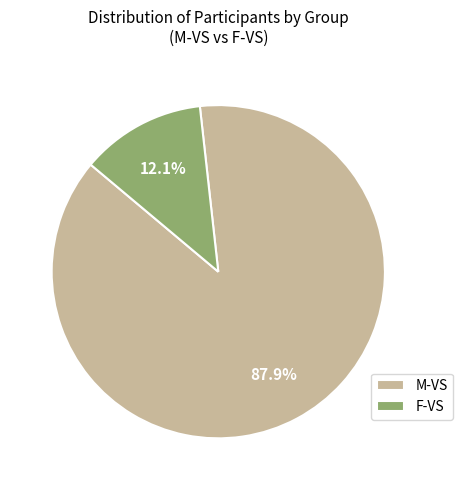

Combined, what portion of the pie is M-VS and F-VS?

100.0%